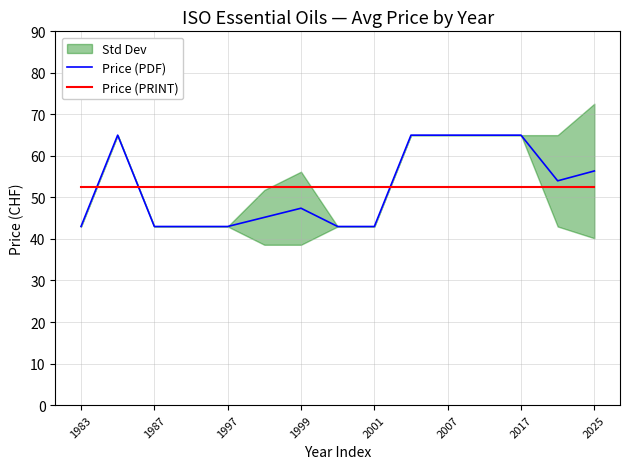

Which series has the largest total across all categories?

Price (PDF)